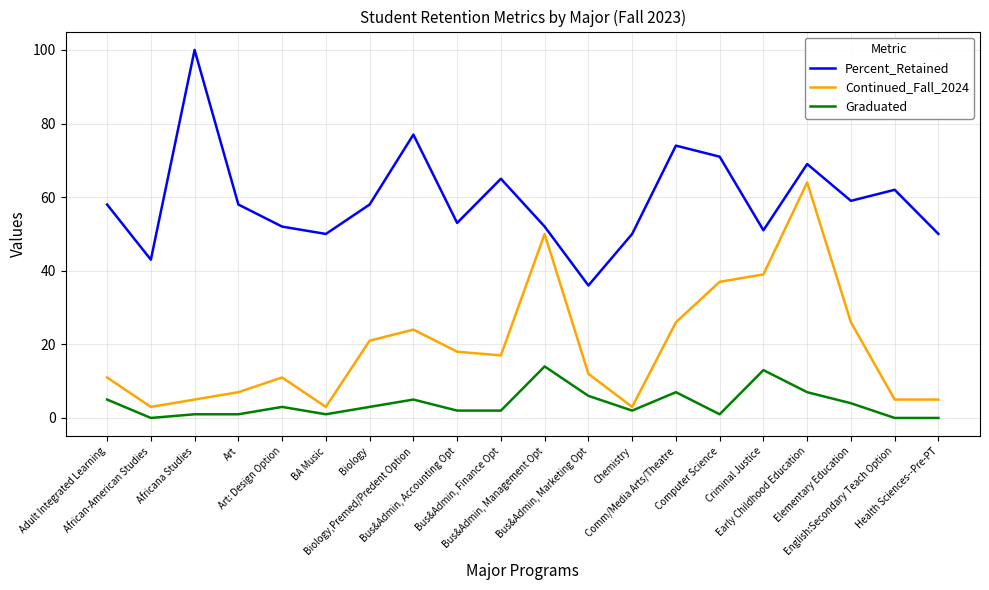

Is the value of Graduated at Criminal Justice greater than the value of Percent_Retained at African-American Studies?

No